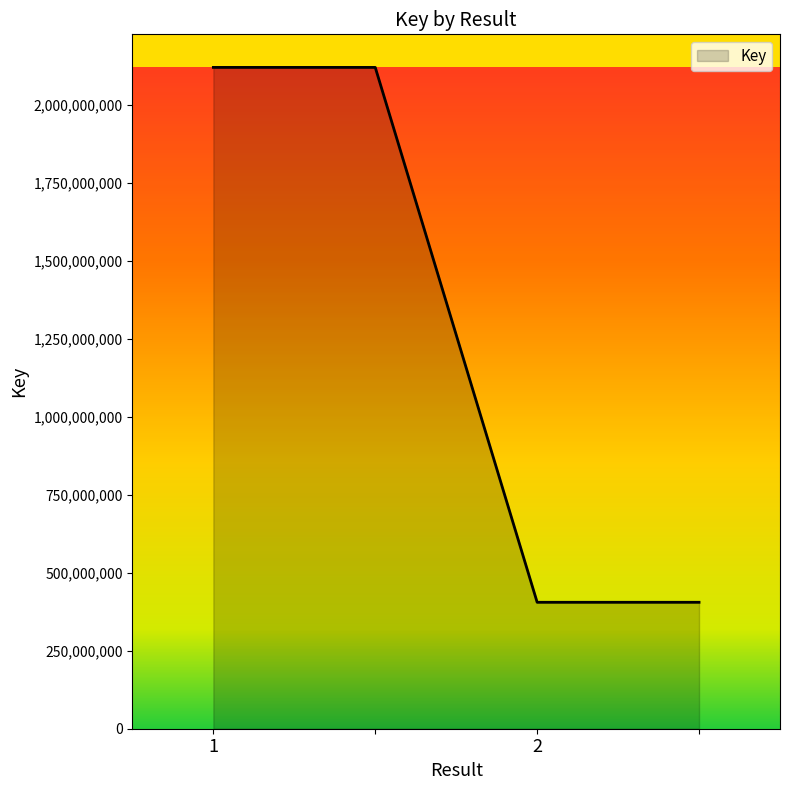

What is the average value?

1262796229